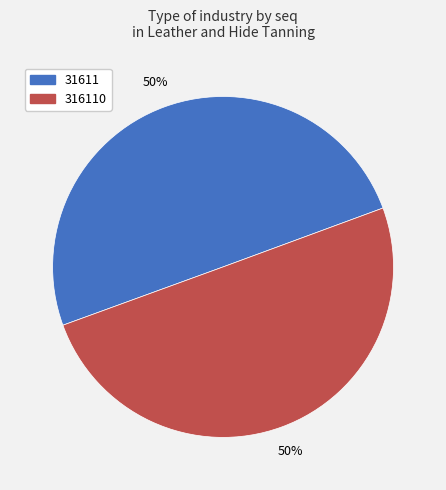

What is the ratio of the value at 316110 to the value at 31611?

1.0